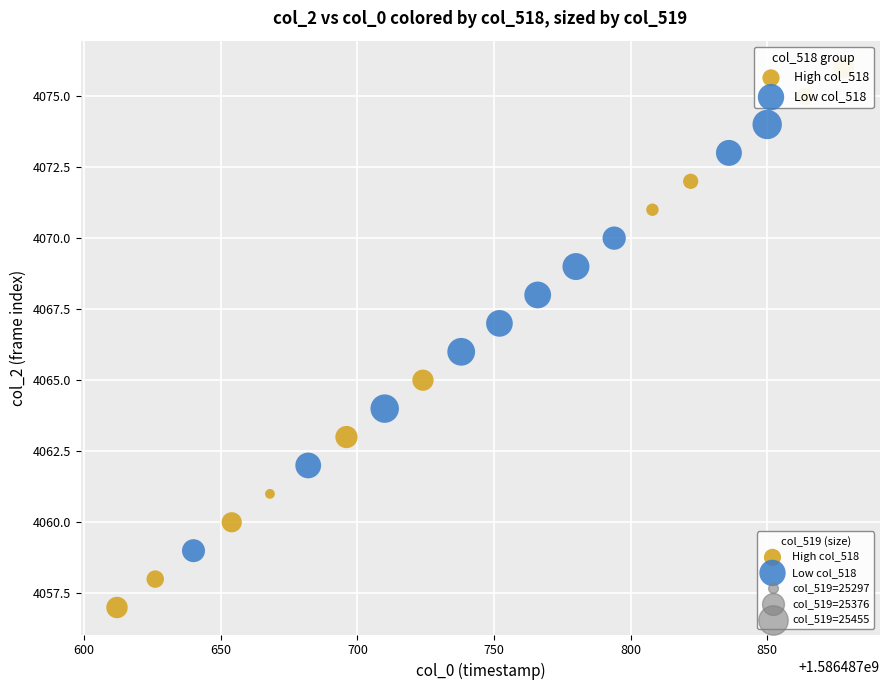

Which series reaches the minimum Y coordinate?

High col_518